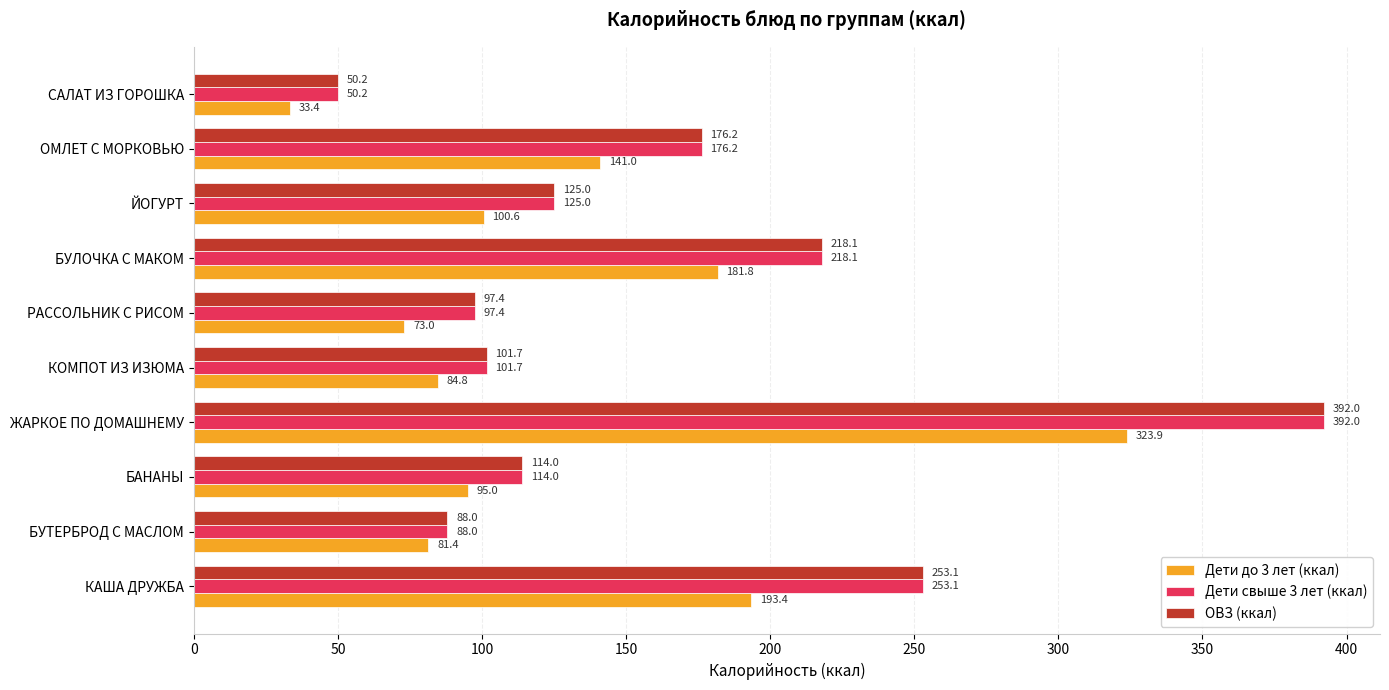

What is the difference between the second highest and second lowest values in the Дети свыше 3 лет (ккал) series?

165.1